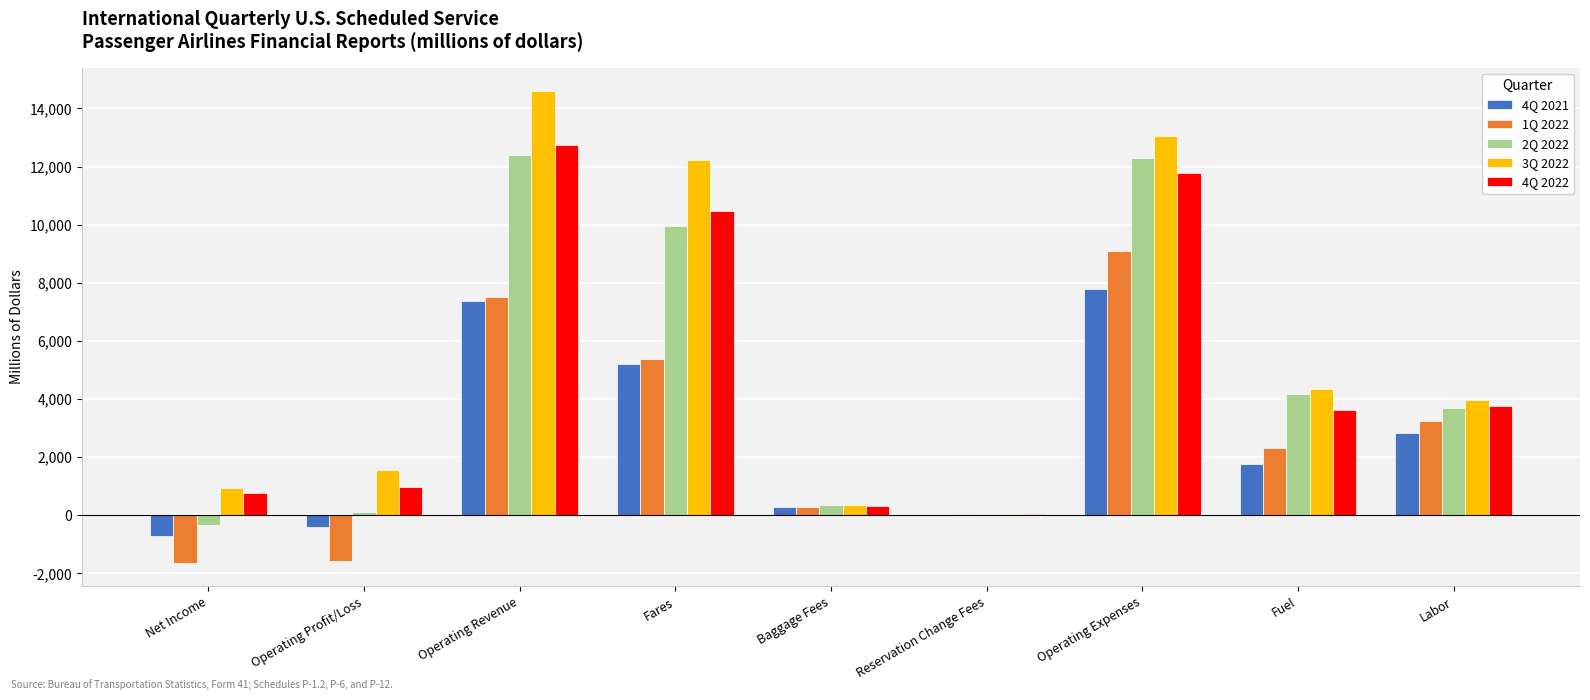

At which label is 1Q 2022 closest to 3732?

Labor